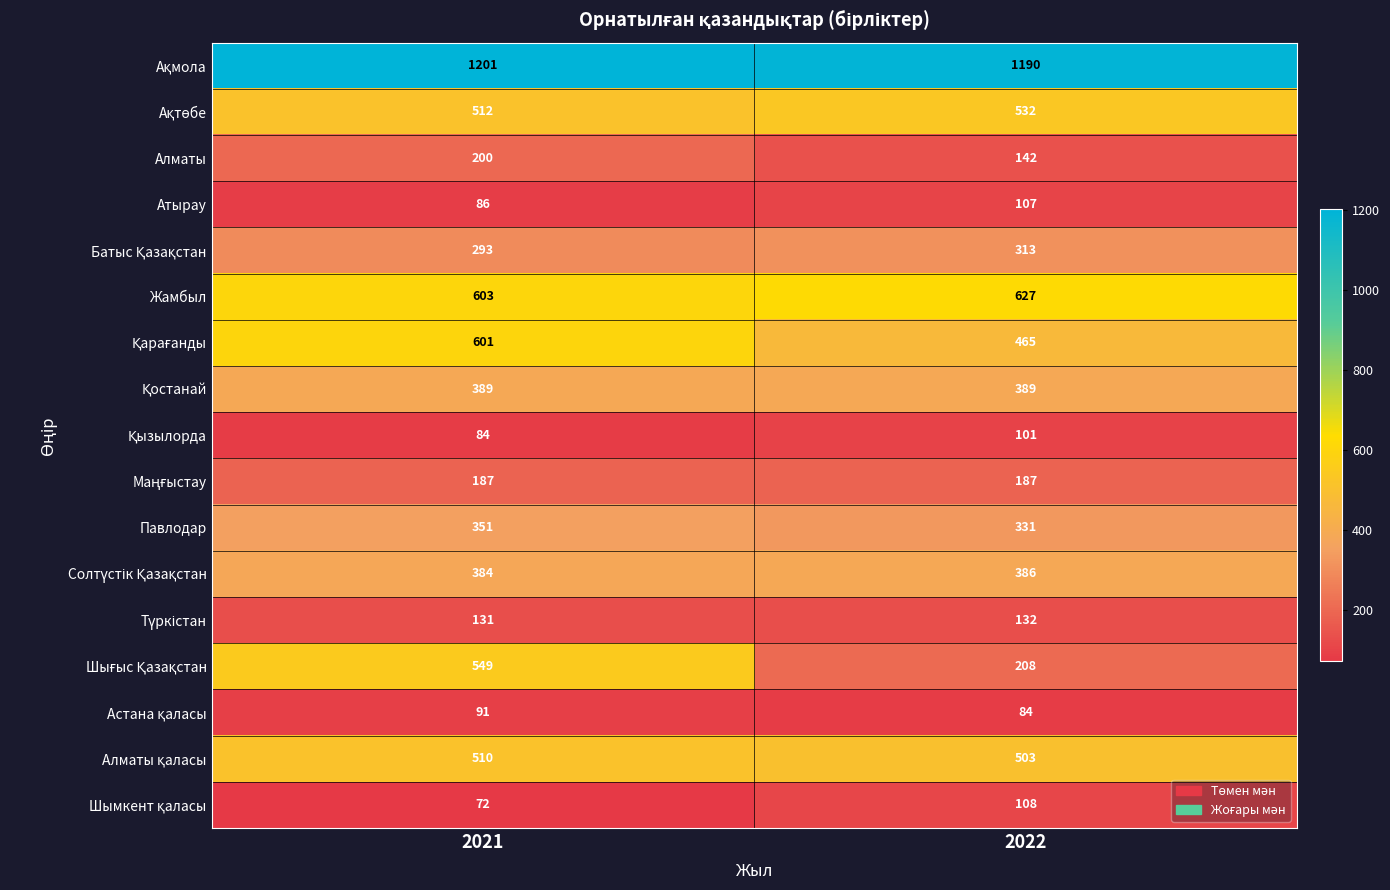

At which category is the sum across all series the highest?

2021